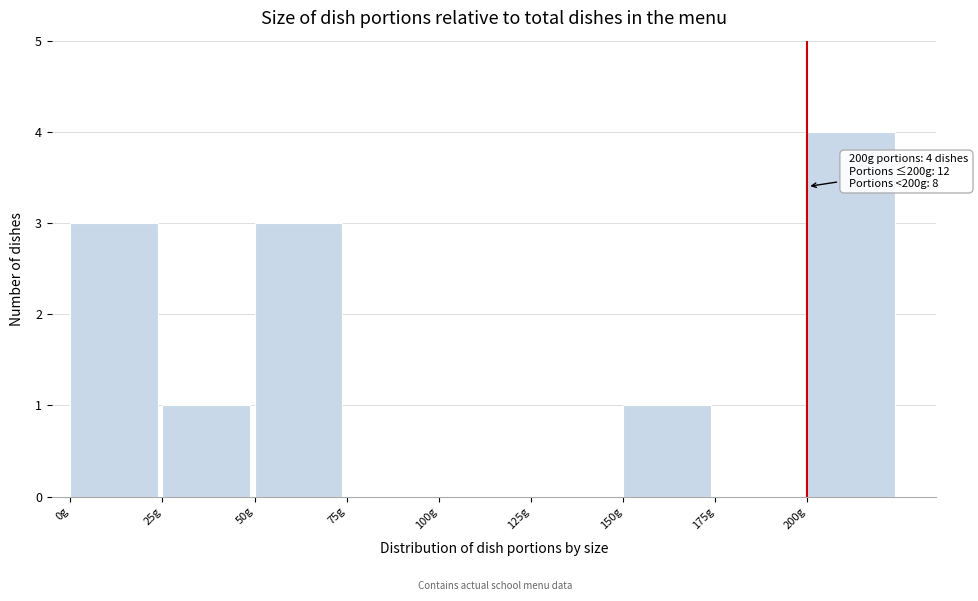

Which range on the x-axis has the tallest bar?

200 to 225